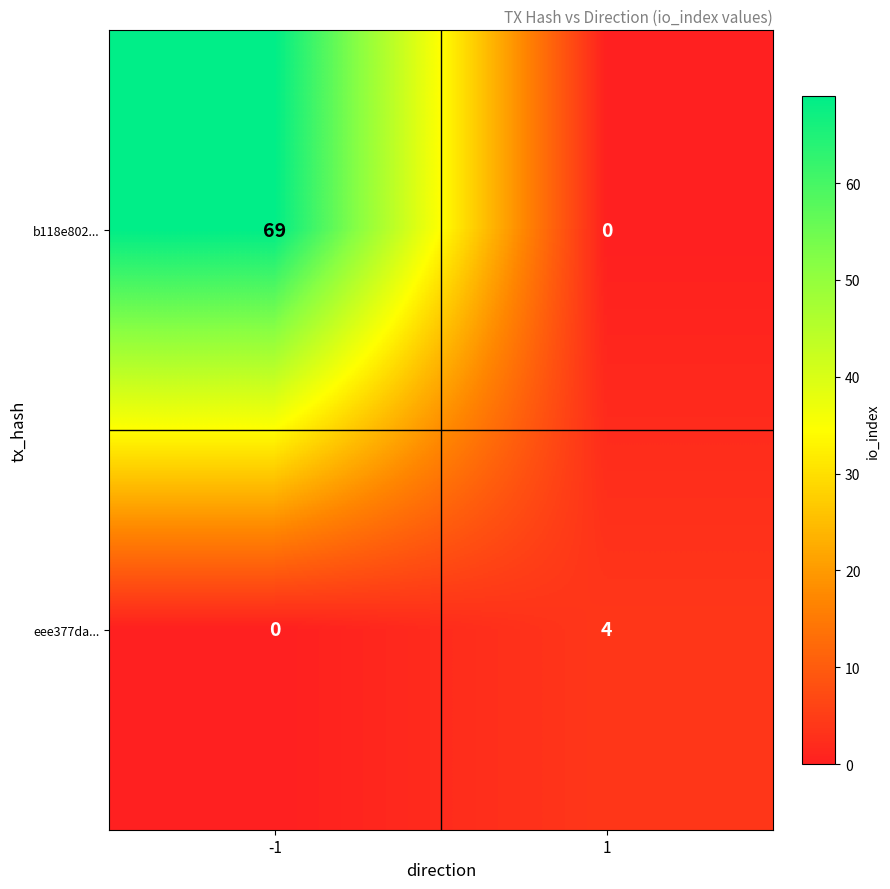

What is the difference between the maximum and minimum values in the eee377da... series?

4